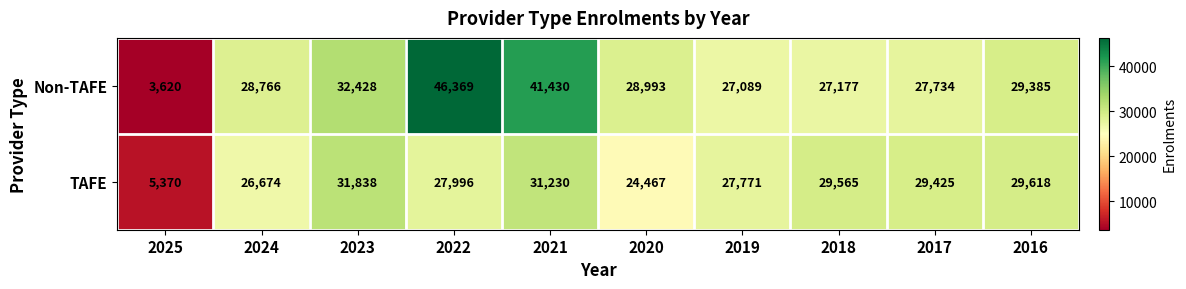

Between 2024 and 2017, which series saw the biggest shift?

TAFE